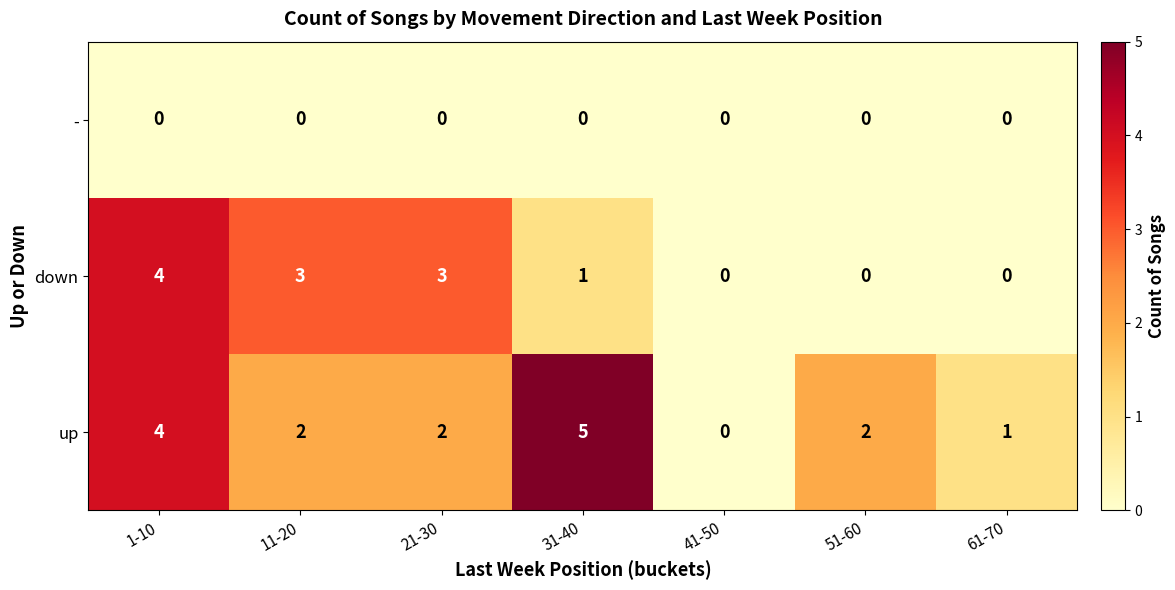

Is the value of up at 31-40 greater than the value of down at 11-20?

Yes